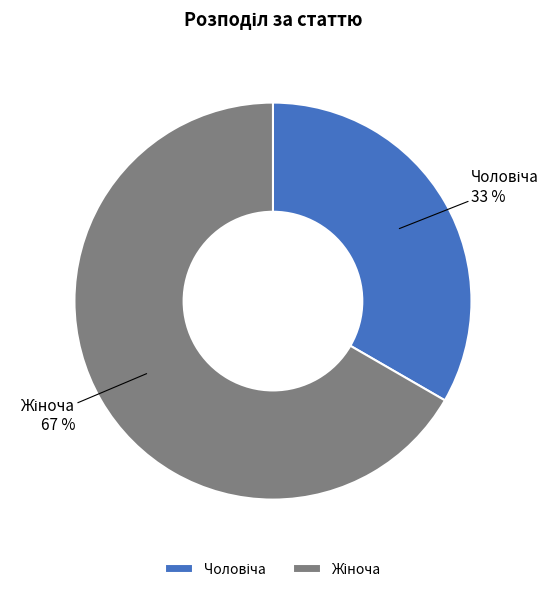

Does any single category account for the majority?

Yes